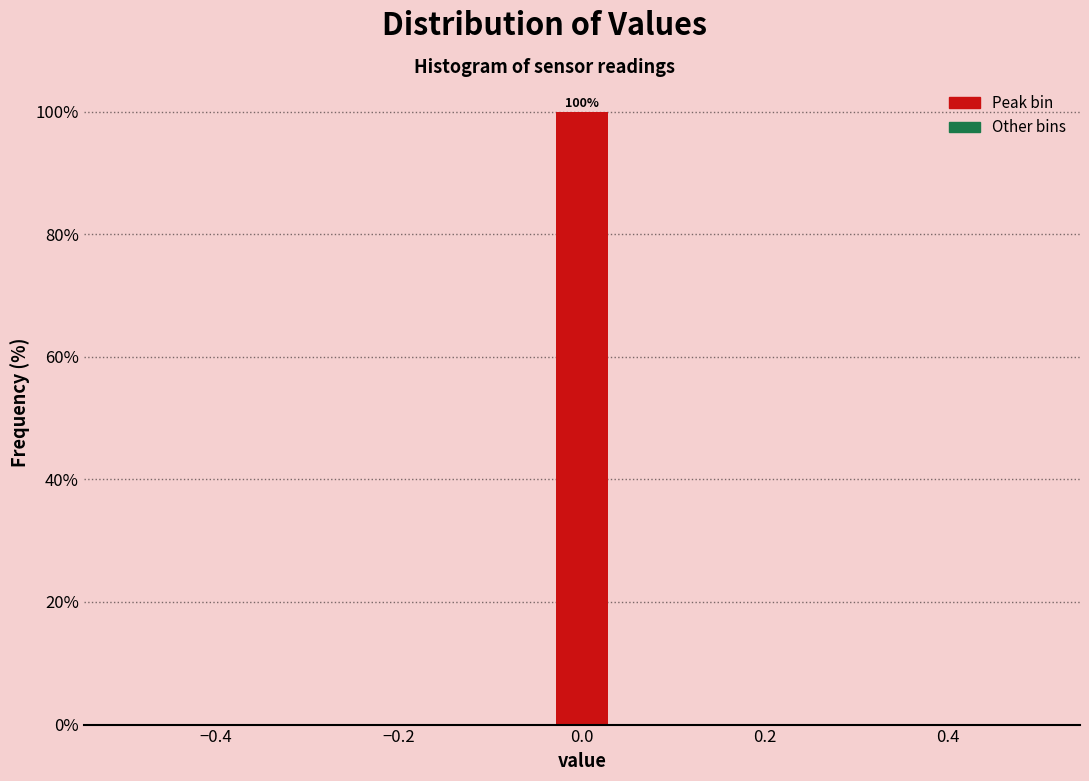

Around what value on the x-axis is the tallest bar? Give the approximate position of its centre, as read against the axis.

0.00